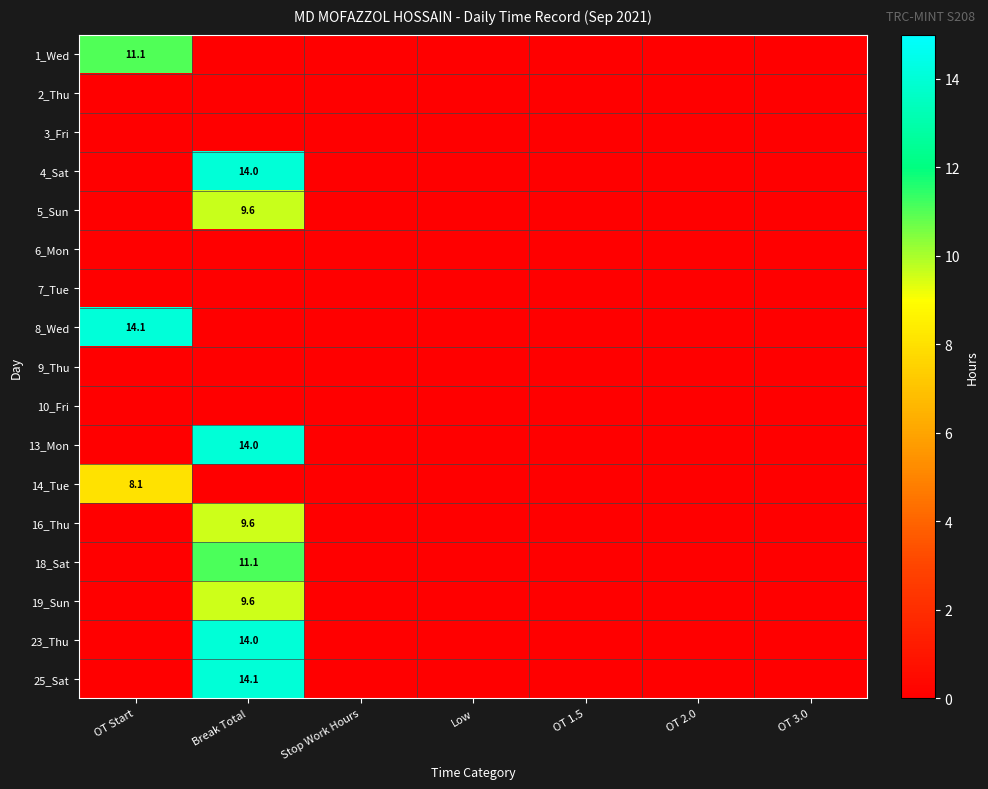

What is the difference between the 5_Sun values at Stop Work Hours and Break Total?

9.6